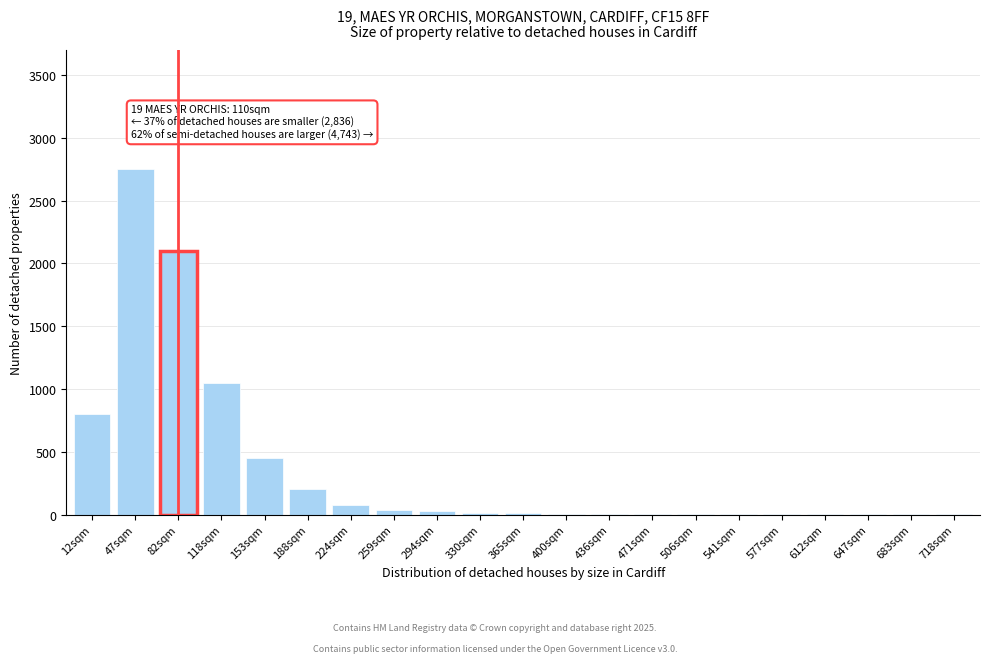

Which category has the highest value across all series?

47sqm